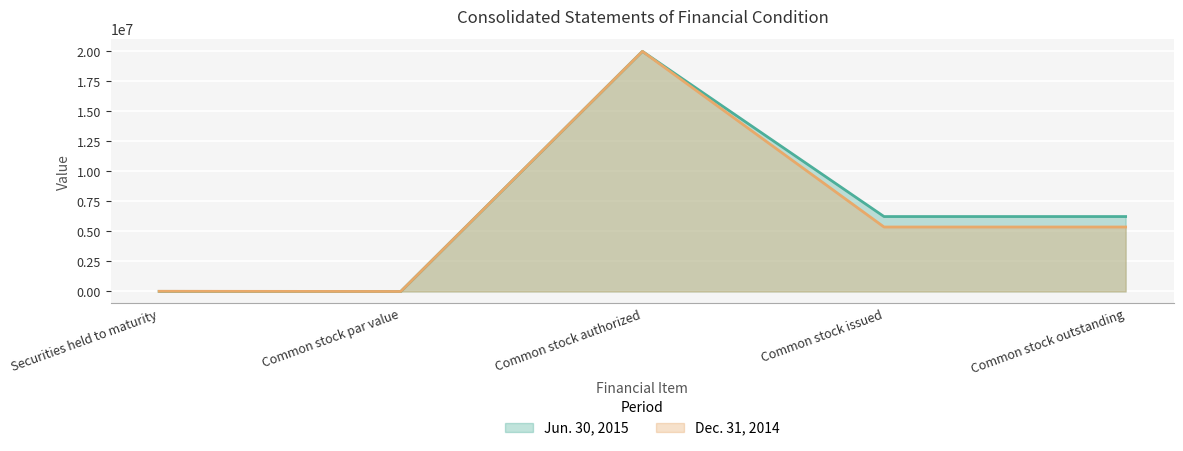

How many distinct data groups are displayed?

2